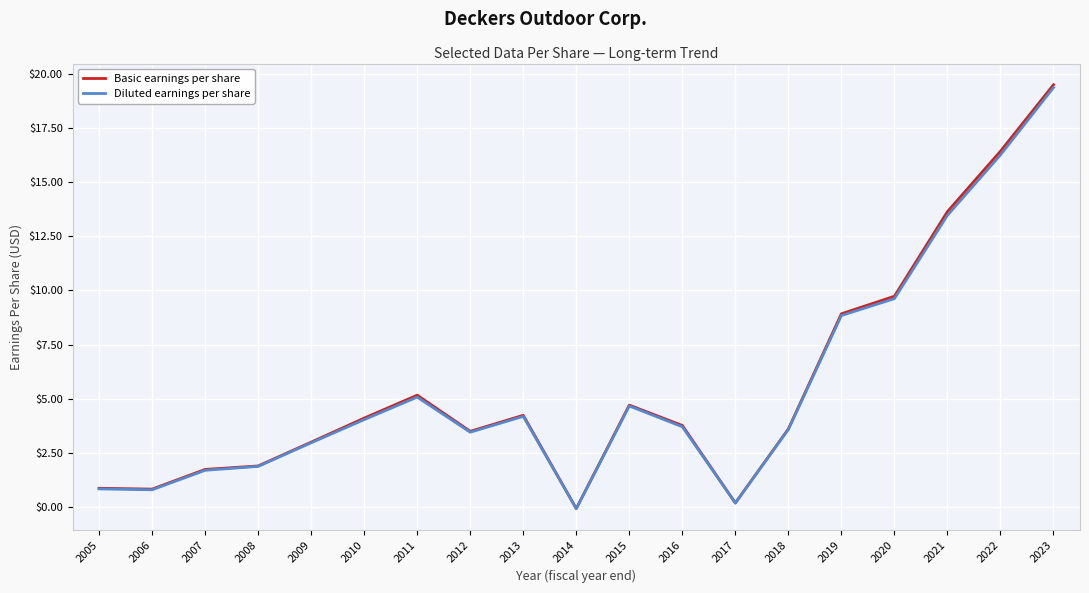

How many negative values does the Basic earnings per share series have?

1